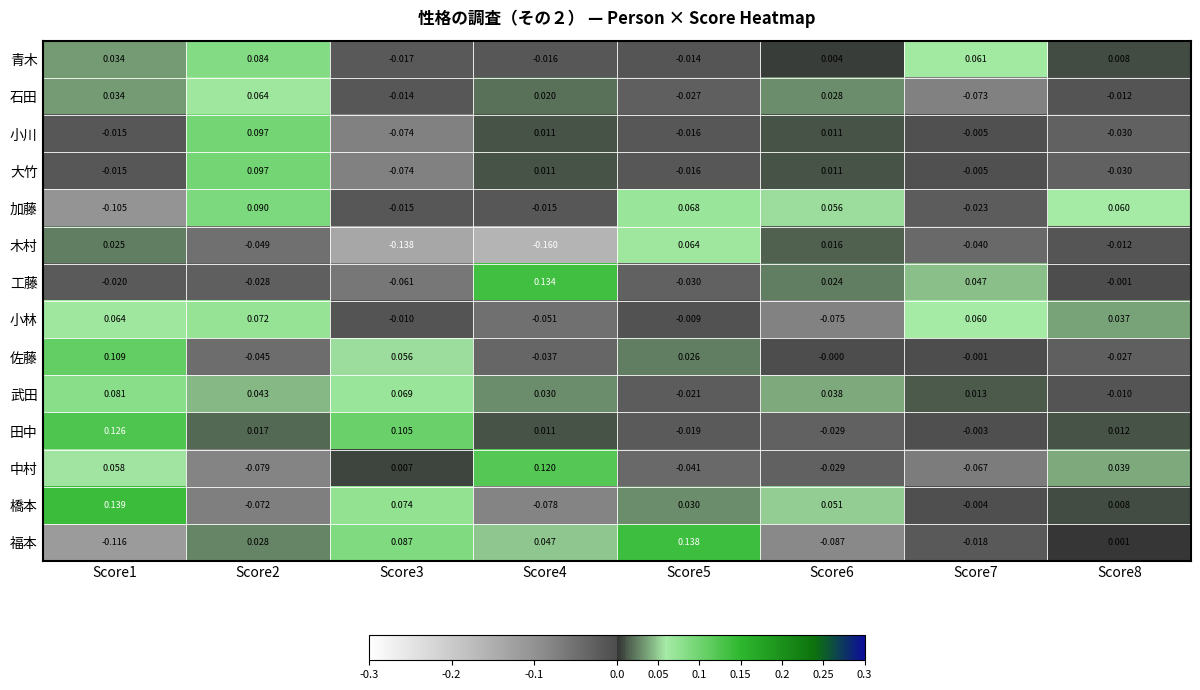

Is the value of 中村 at Score7 greater than the value of 大竹 at Score3?

Yes